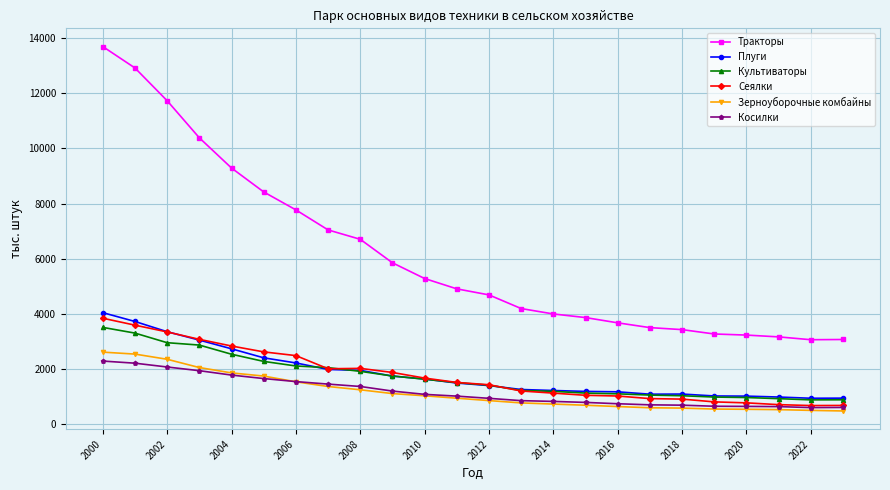

Which series has the largest total across all categories?

Тракторы